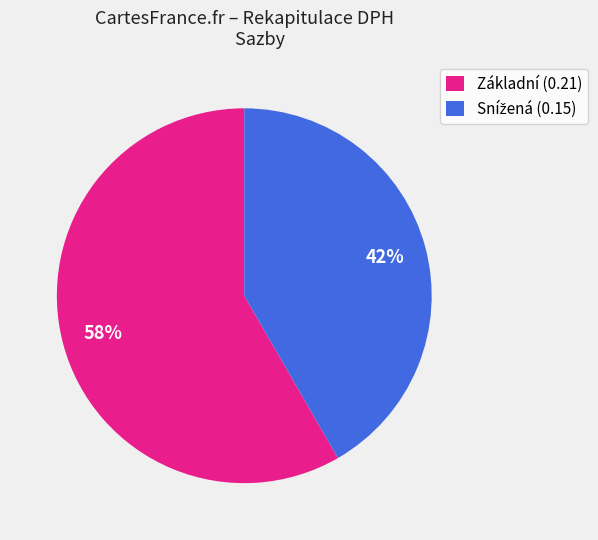

How many segments does this pie chart have?

2